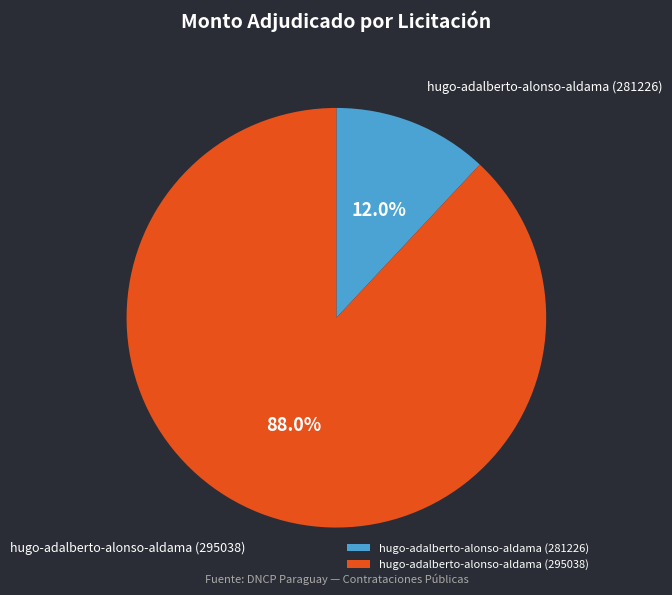

Which category has the smallest portion of the pie?

hugo-adalberto-alonso-aldama (281226)